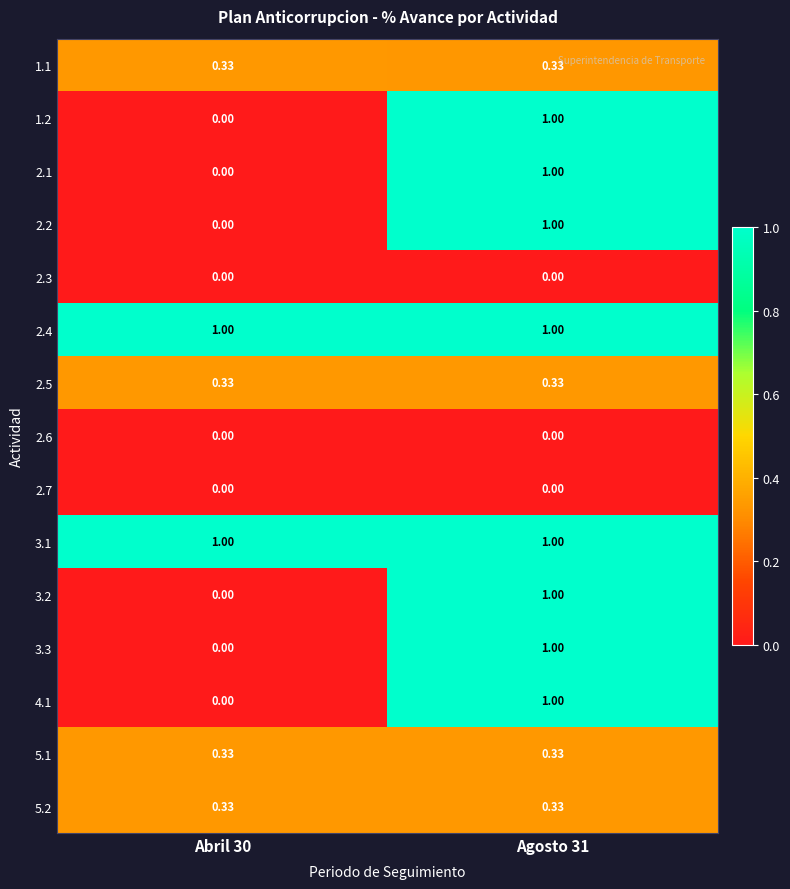

Is the value of 2.5 at Abril 30 greater than the value of 2.2 at Abril 30?

Yes